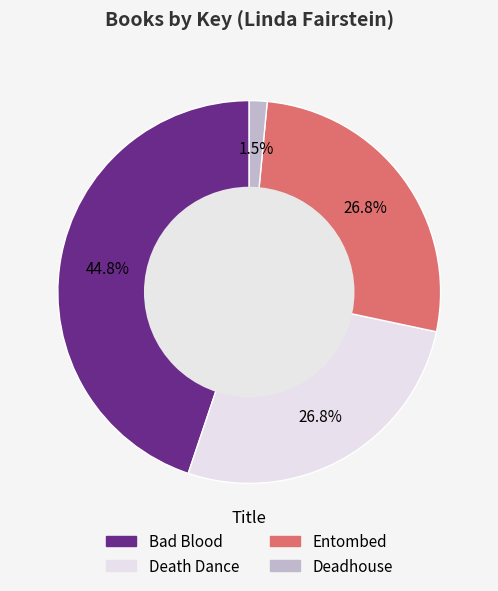

Is there any slice that represents more than half of the pie?

No